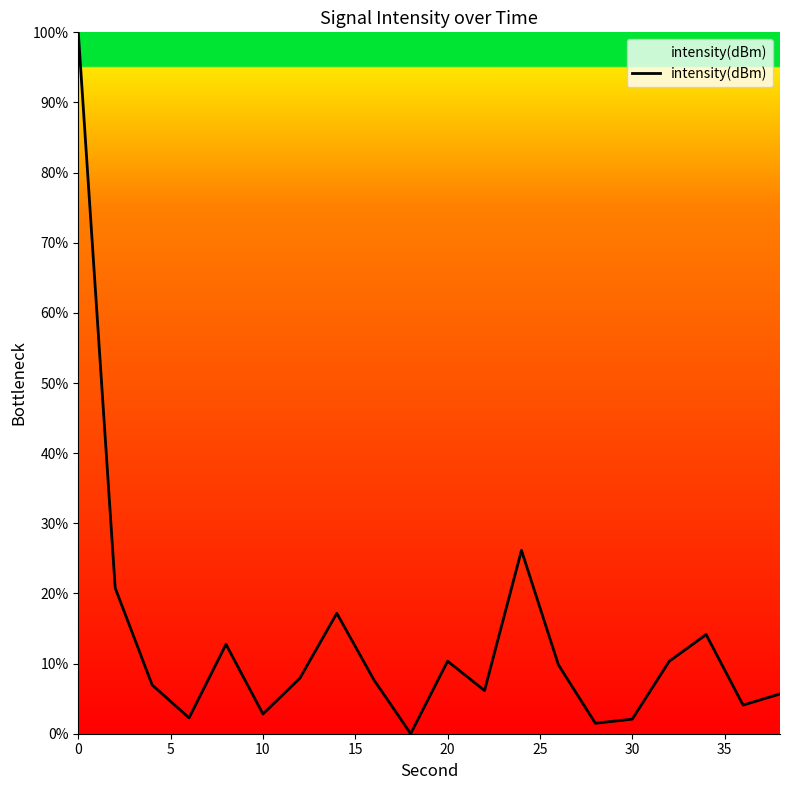

What is the difference between the maximum and minimum values?

100.0